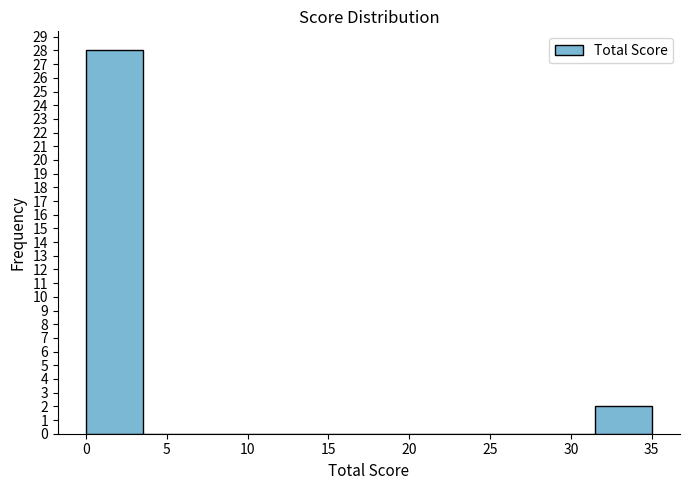

What is the height of the bar covering 31.5 to 35.0 on the x-axis? The values are not printed on the chart, so give them approximately, as read against the axis.

2